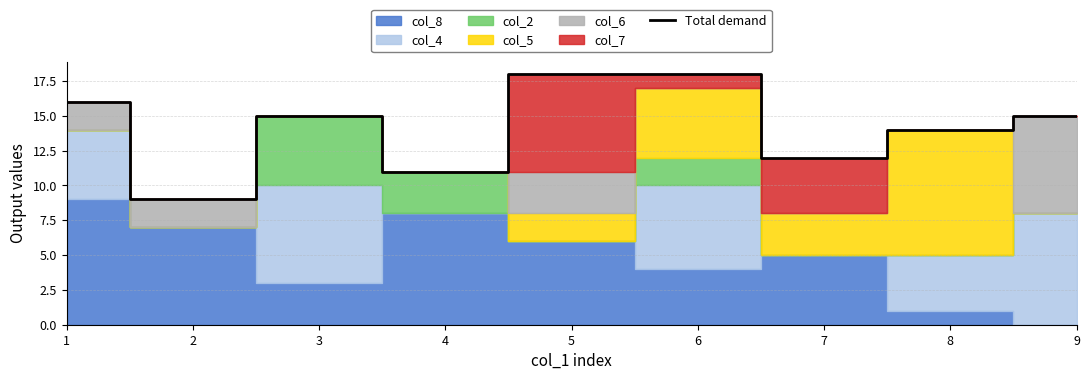

Reading left to right, what are all the values shown in this chart?

1=16	2=9	3=15	4=11	5=18	6=18	7=12	8=14	9=15